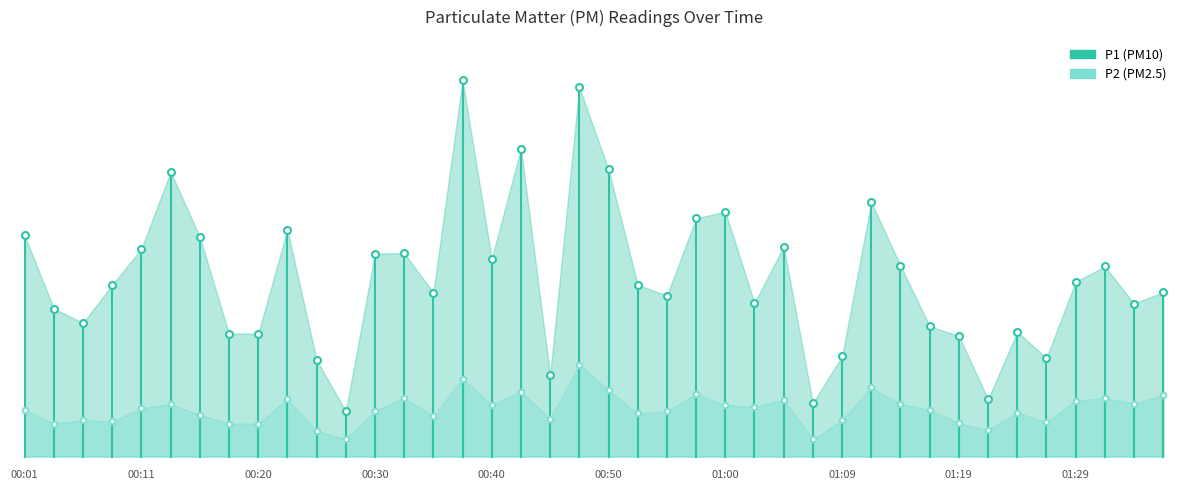

At how many categories does at least one series exceed 34?

1